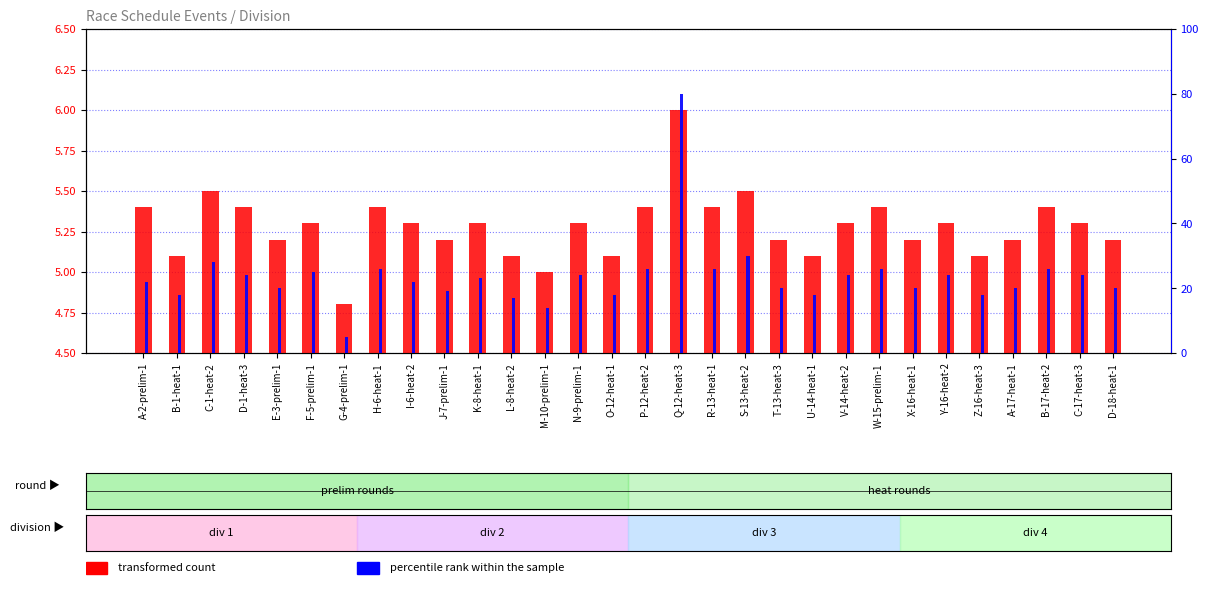

What is the minimum value shown in the chart?

4.8